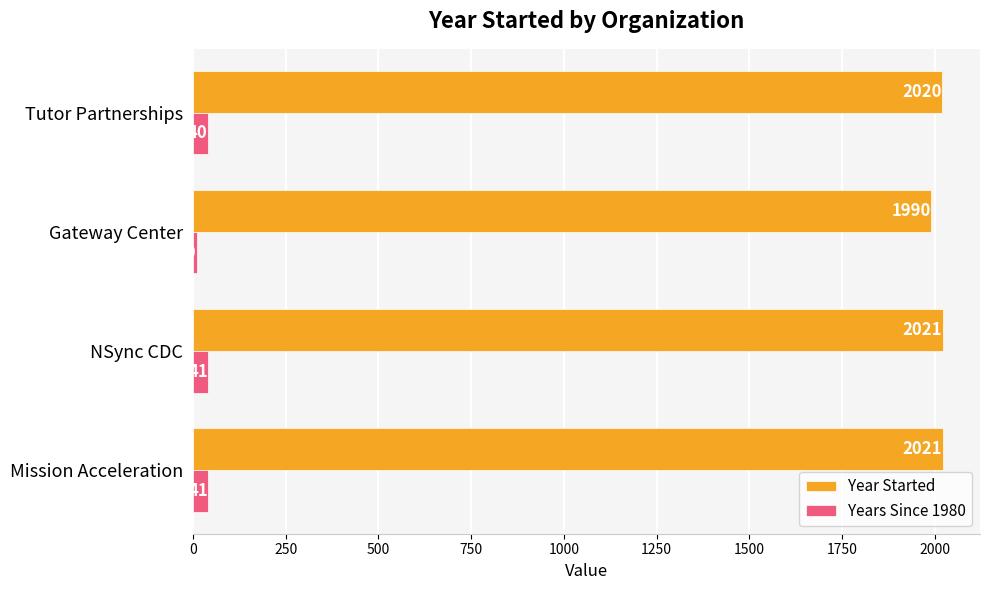

Rank the series by their maximum value, from lowest to highest.

Years Since 1980, Year Started